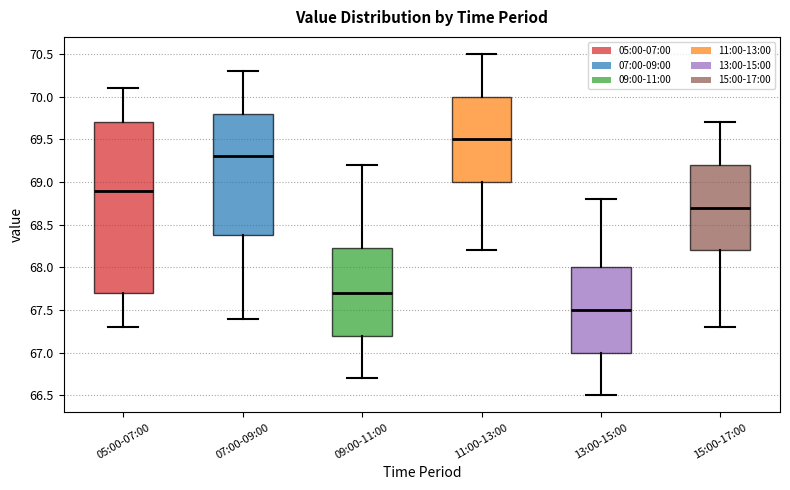

Which box has the lowest median line?

13:00-15:00